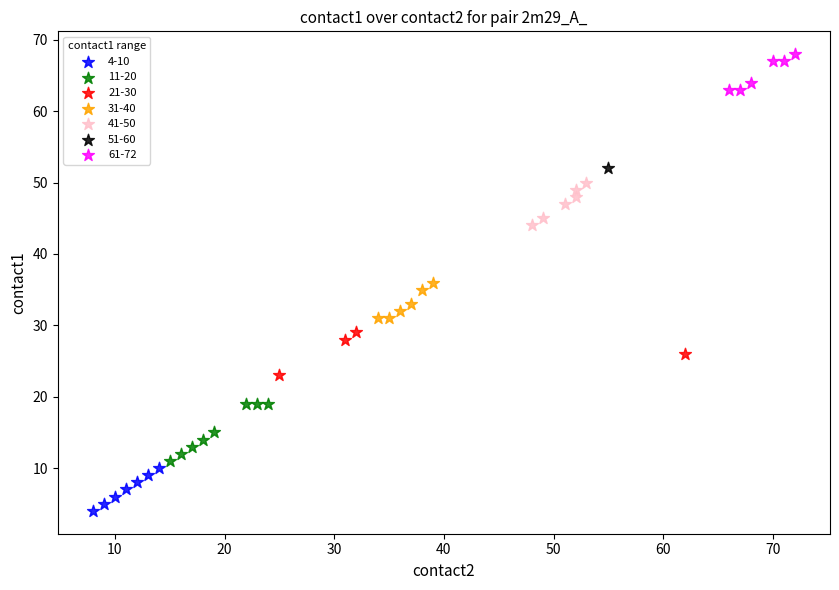

What are all the series names shown in the legend?

4-10, 11-20, 21-30, 31-40, 41-50, 51-60, 61-72